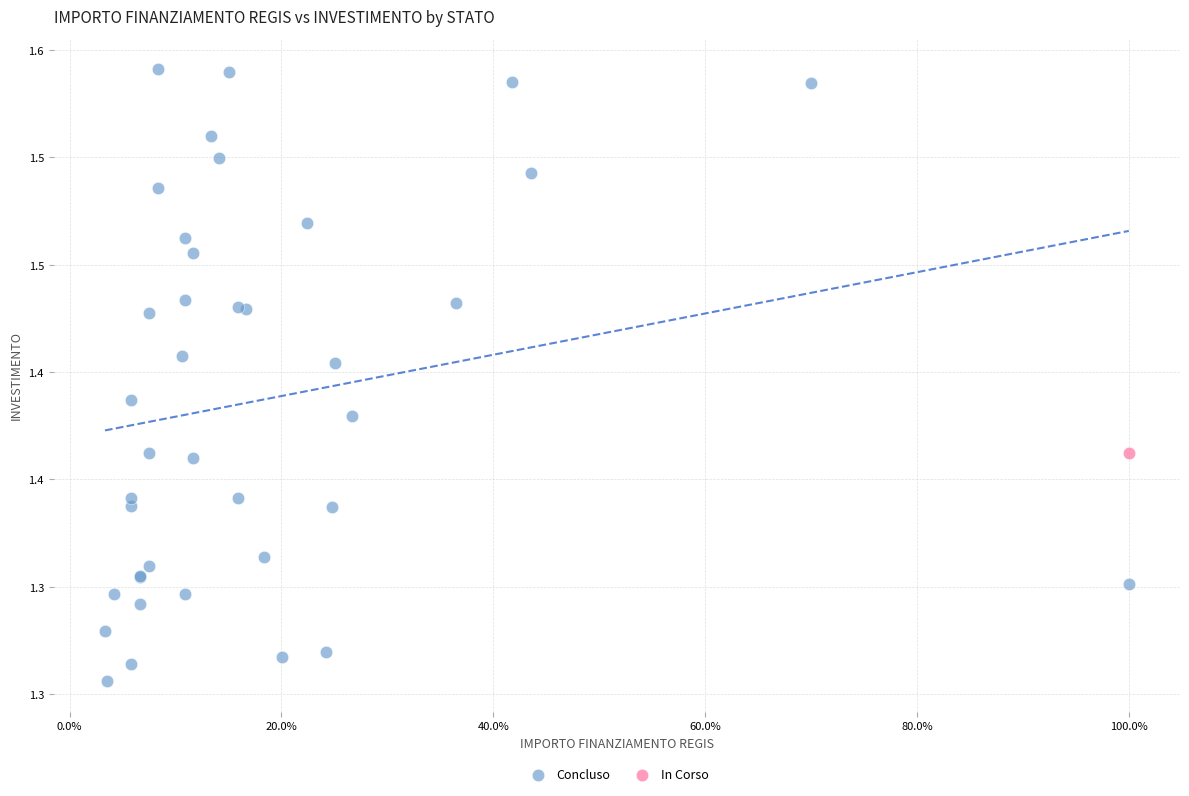

What are all the series names shown in the legend?

Concluso, In Corso